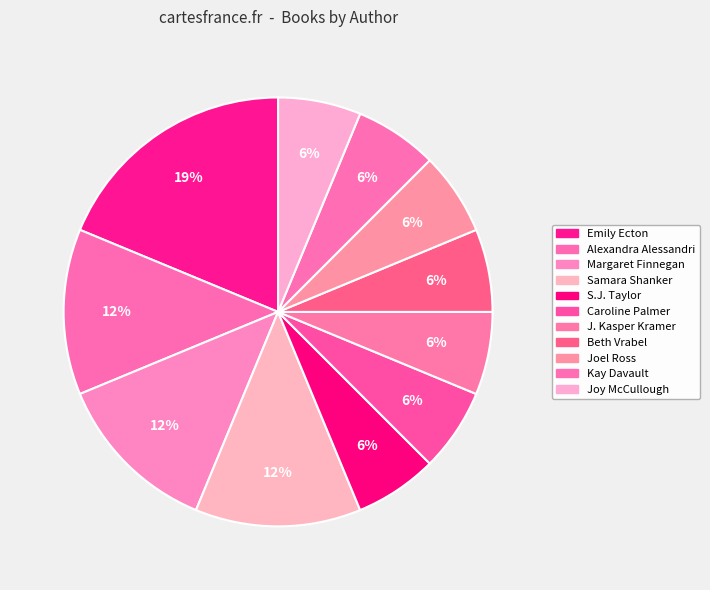

What is the smallest slice in the pie chart?

Joy McCullough